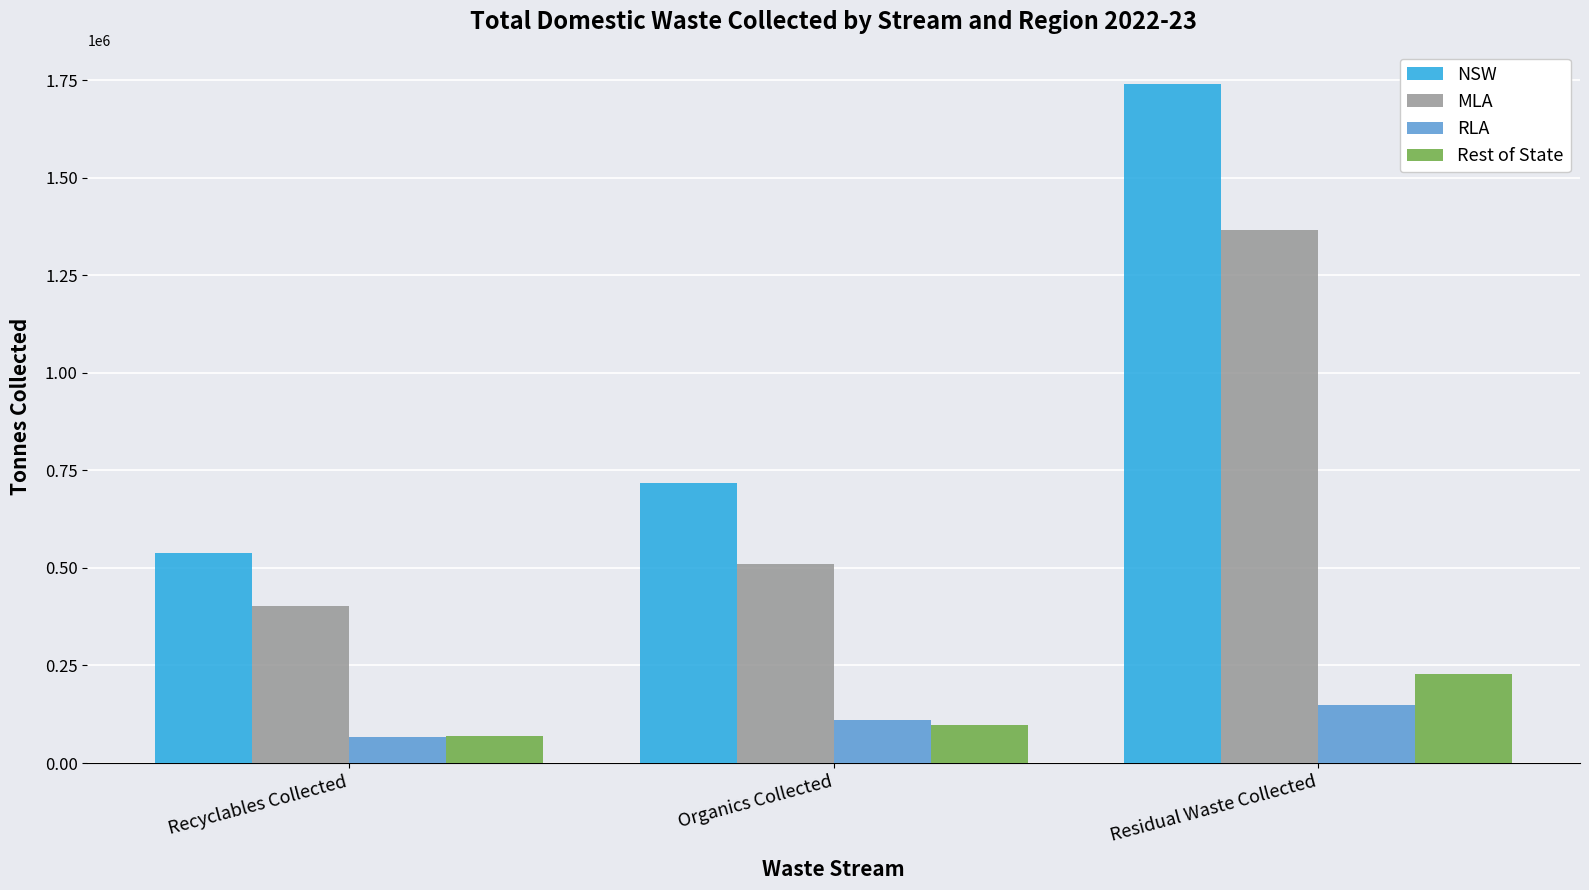

At Residual Waste Collected, list the series in order from largest to smallest.

NSW, MLA, Rest of State, RLA